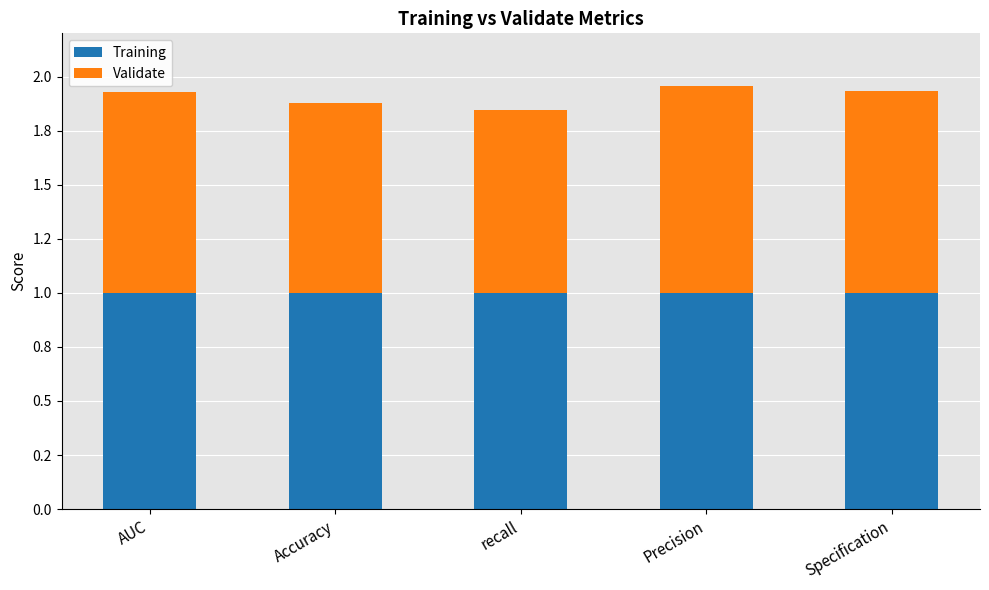

What are all the series names shown in the legend?

Training, Validate